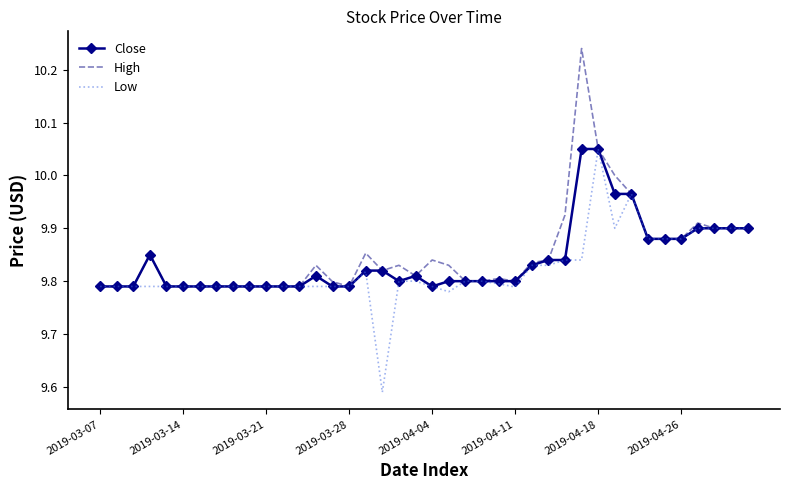

Count the Close values in the range 9 to 10.

38